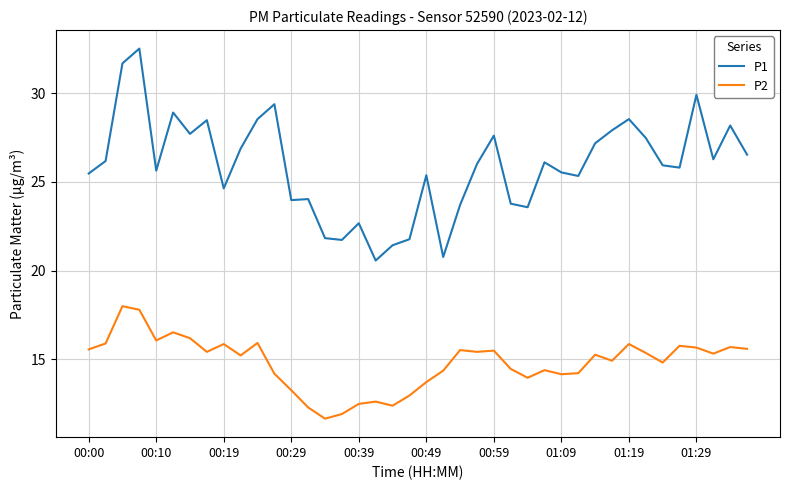

List the series in order of their peak value, highest first.

P1, P2